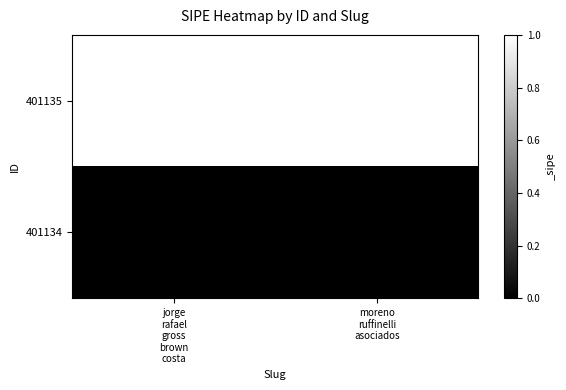

What is the total value across all series at moreno
ruffinelli
asociados?

1